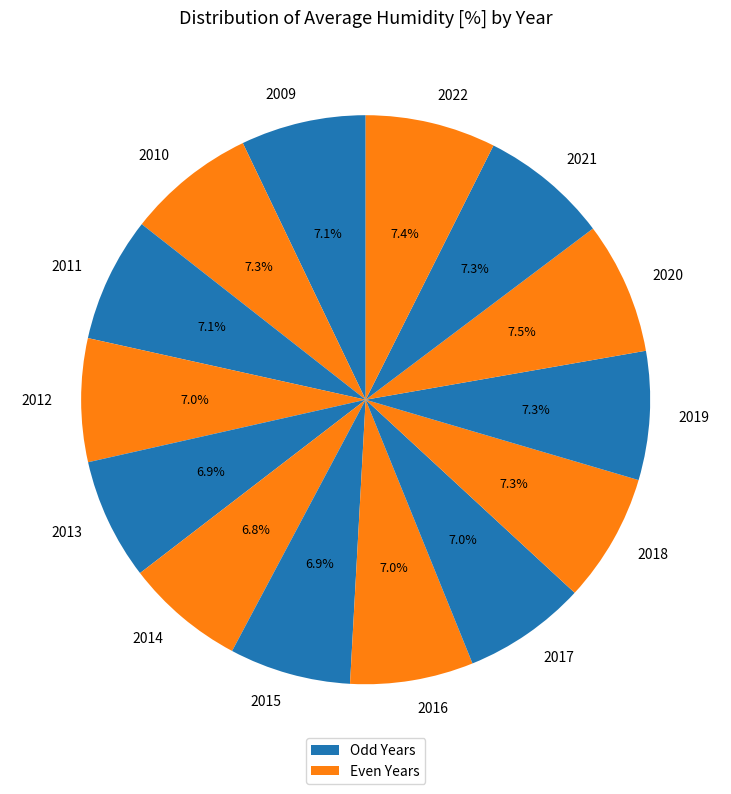

Is 2009 the majority of the pie?

No